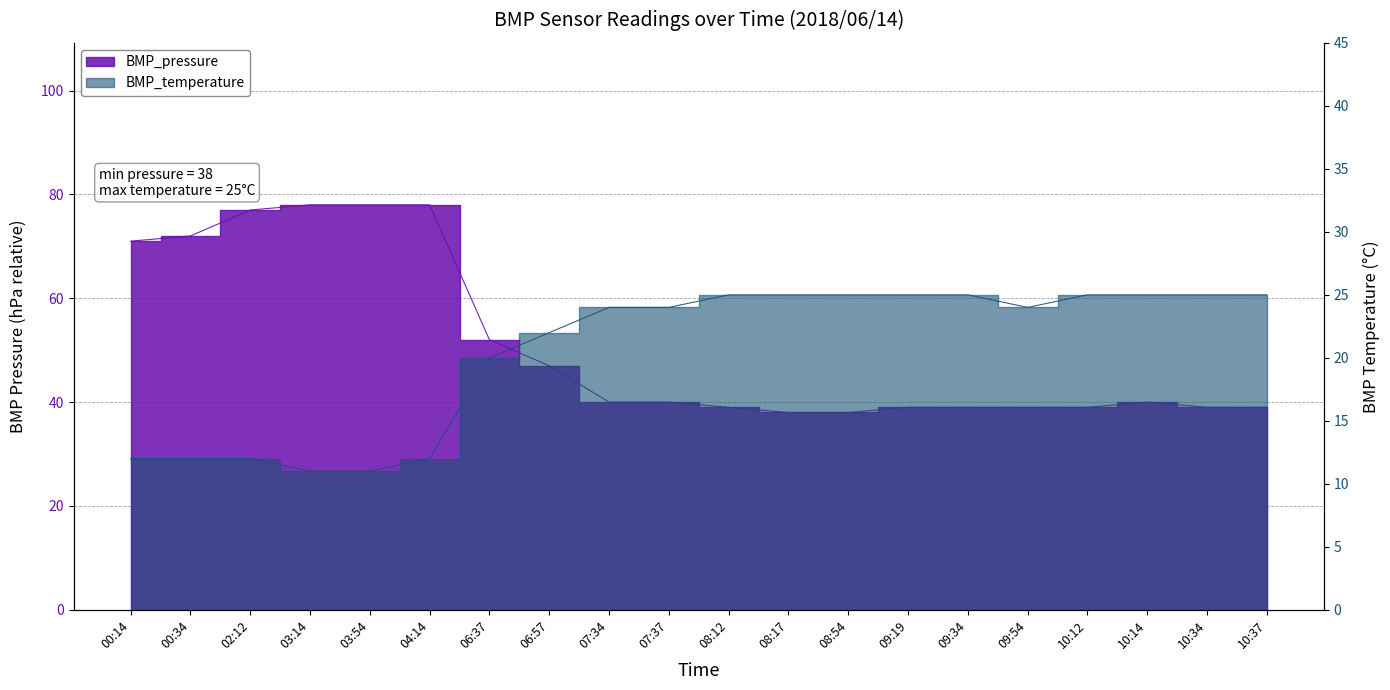

True or false: BMP_pressure and BMP_temperature cross at least once.

False